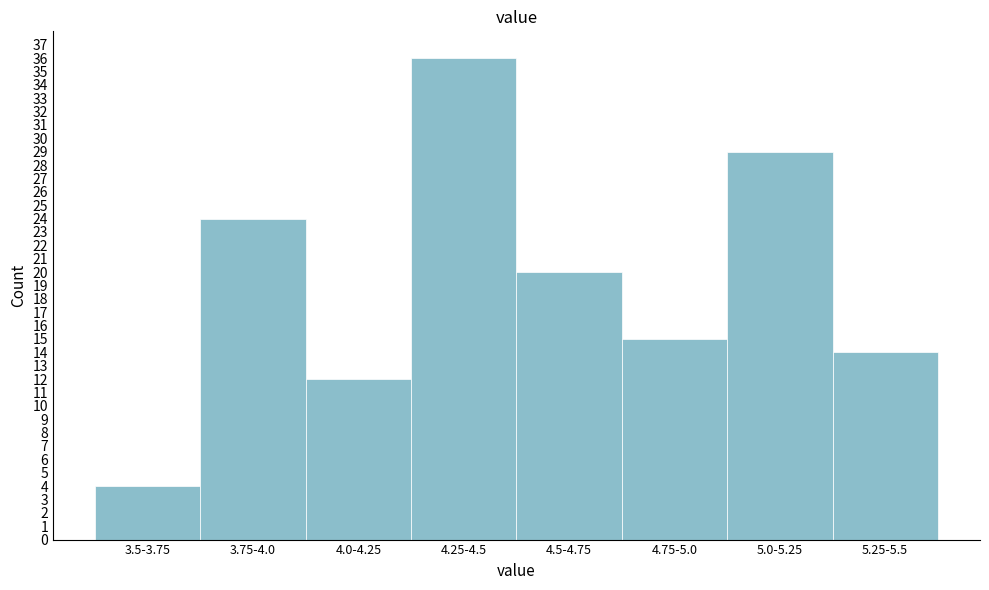

Reading left to right, extract all data points from this chart.

4	24	12	36	20	15	29	14